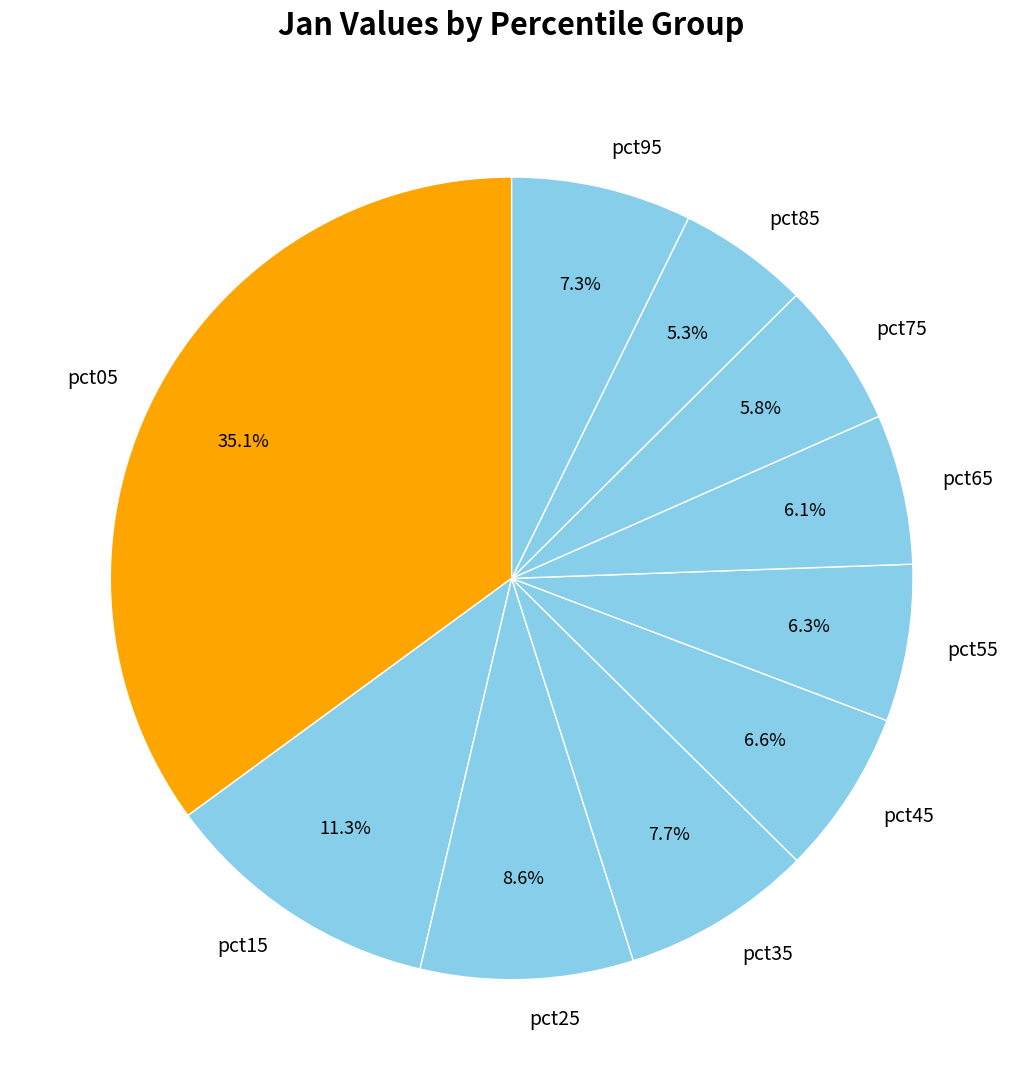

To the nearest percent, what is the average slice percentage?

10%